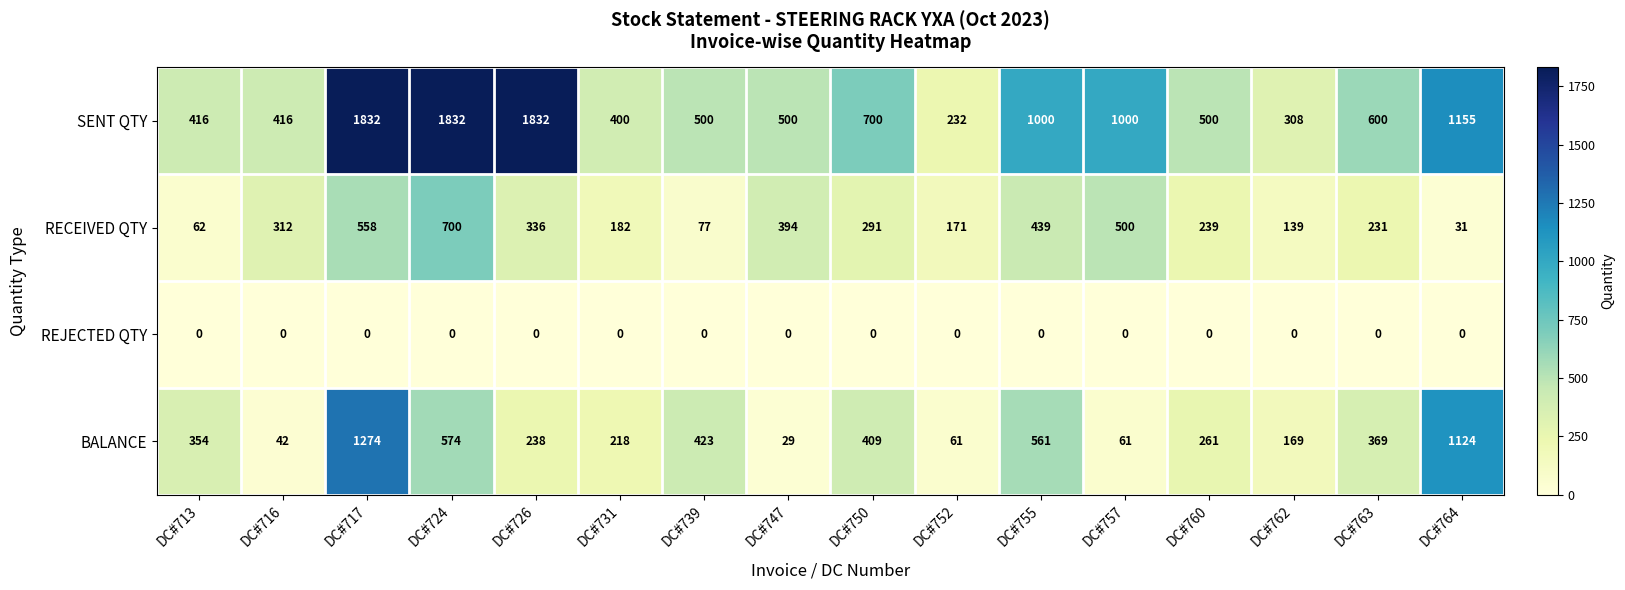

List the series in order of their peak value, highest first.

SENT QTY, BALANCE, RECEIVED QTY, REJECTED QTY